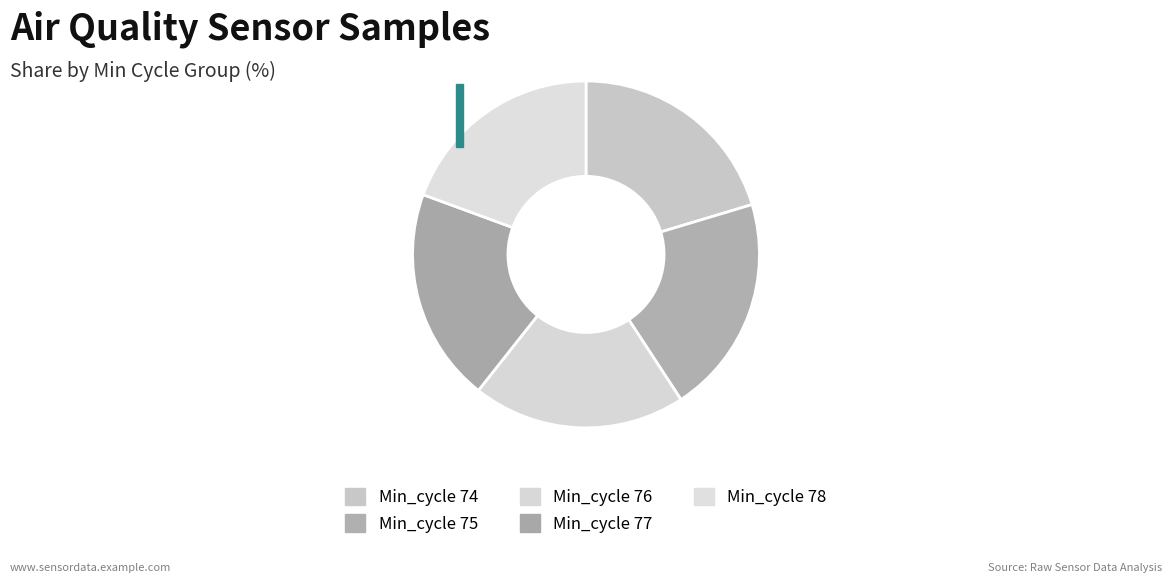

Does any single category account for the majority?

No